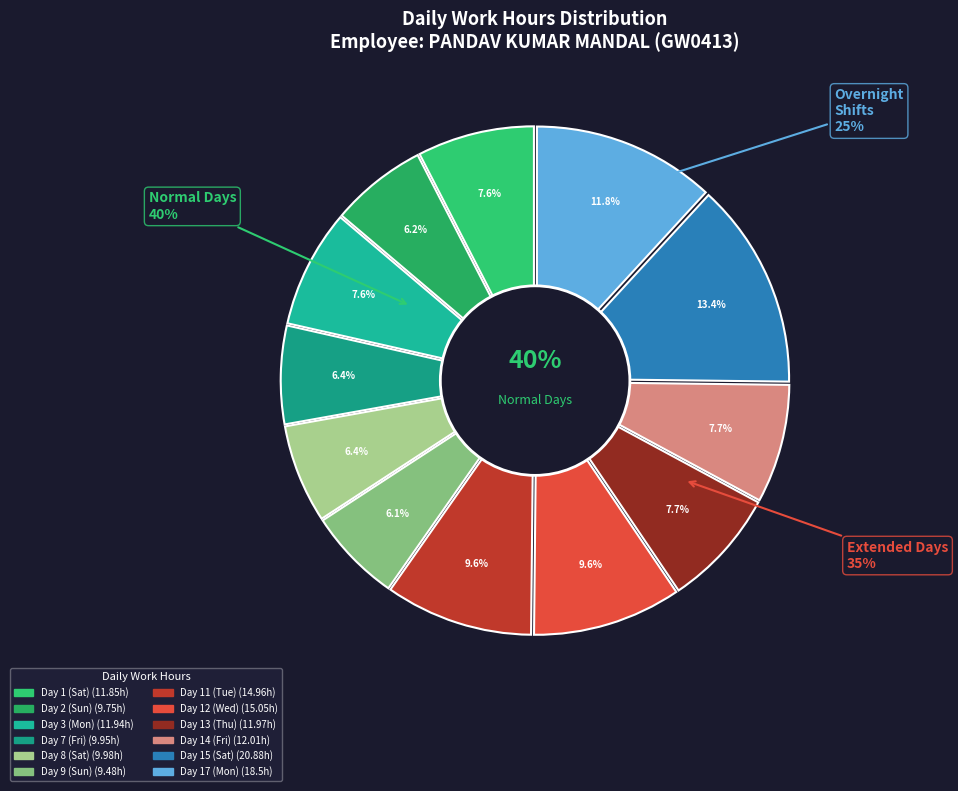

Rank the categories by value from highest to lowest.

Day 15 (Sat), Day 17 (Mon), Day 12 (Wed), Day 11 (Tue), Day 14 (Fri), Day 13 (Thu), Day 3 (Mon), Day 1 (Sat), Day 8 (Sat), Day 7 (Fri), Day 2 (Sun), Day 9 (Sun)